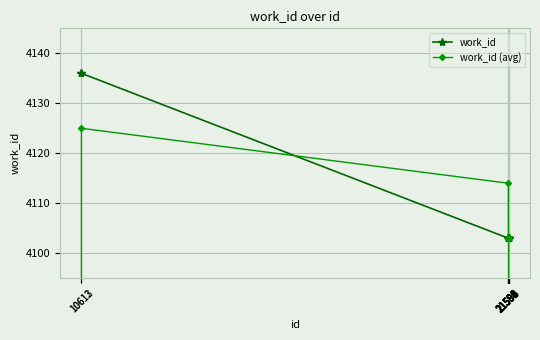

What is the average value of the work_id (avg) series?

3835.0